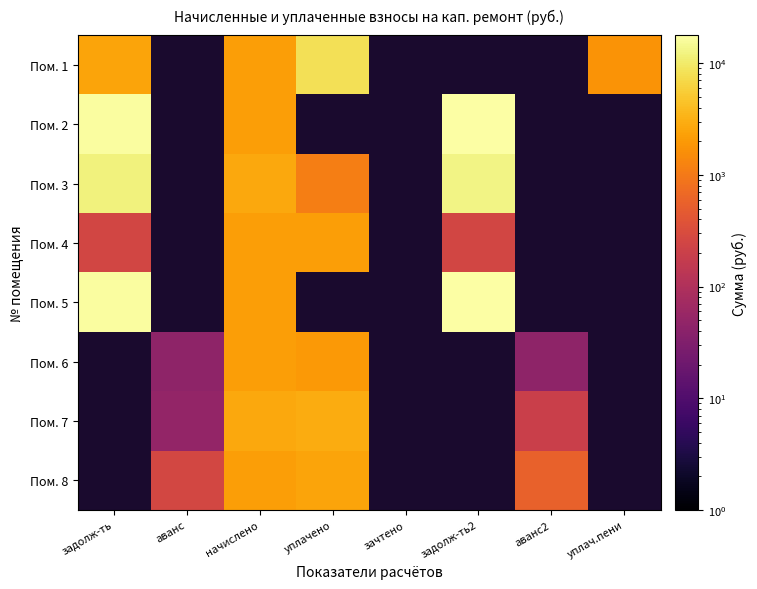

How many categories are shown in the chart?

8